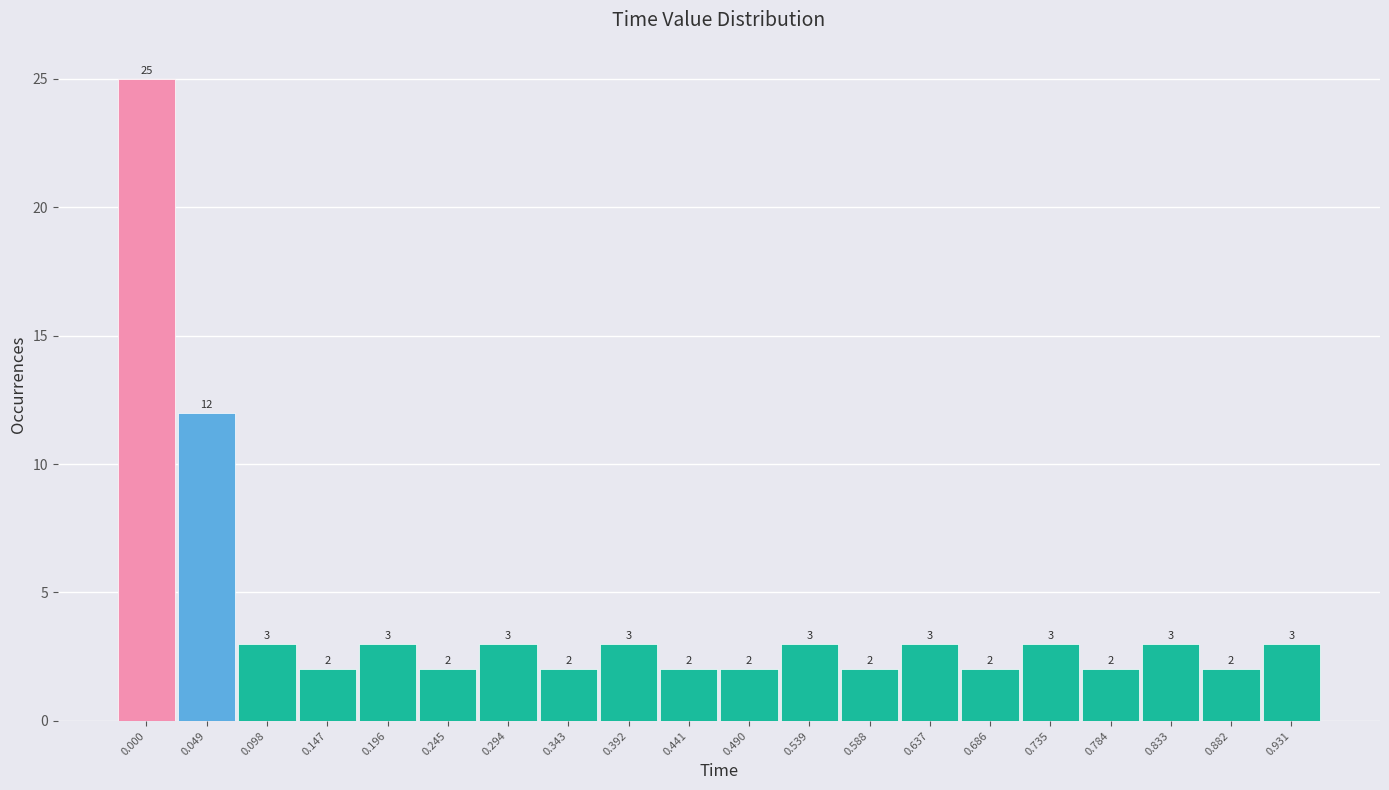

Reading left to right, extract all data points from this chart.

0.000=25	0.049=12	0.098=3	0.147=2	0.196=3	0.245=2	0.294=3	0.343=2	0.392=3	0.441=2	0.490=2	0.539=3	0.588=2	0.637=3	0.686=2	0.735=3	0.784=2	0.833=3	0.882=2	0.931=3